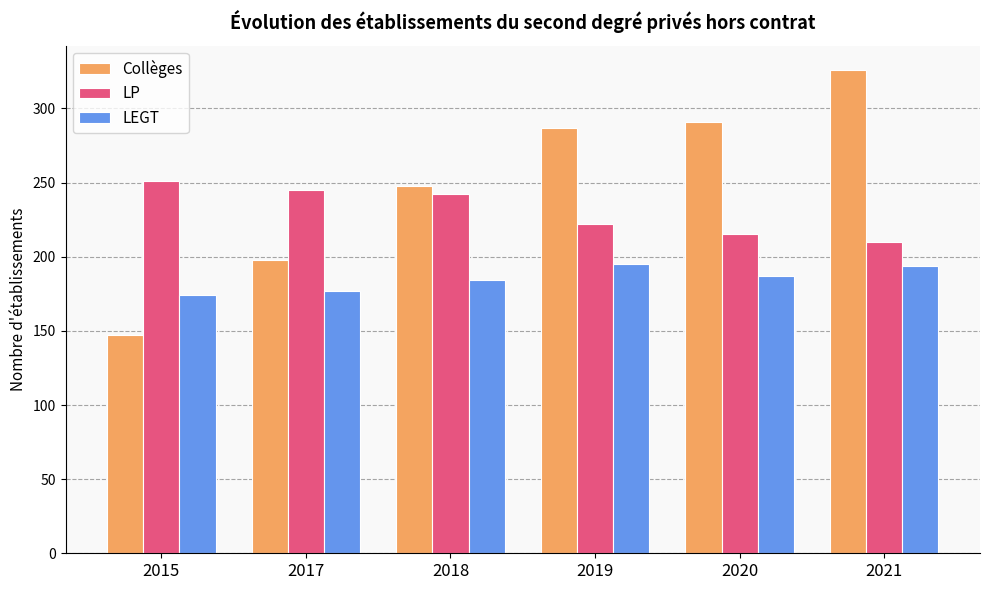

List the series in order of their overall mean, lowest first.

LEGT, LP, Collèges